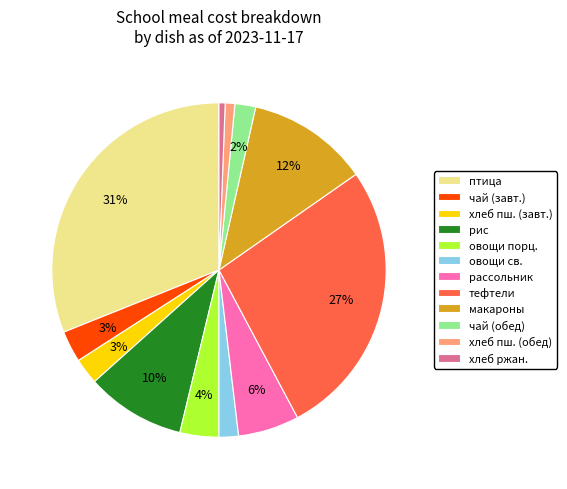

To the nearest percent, what is the combined percentage of хлеб пш. (обед) and овощи св.?

3%